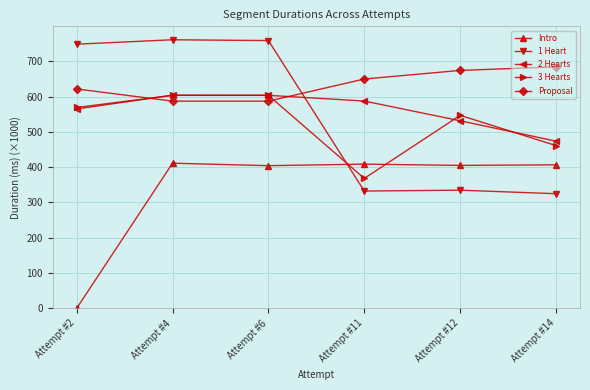

Which series has the largest total across all categories?

Proposal